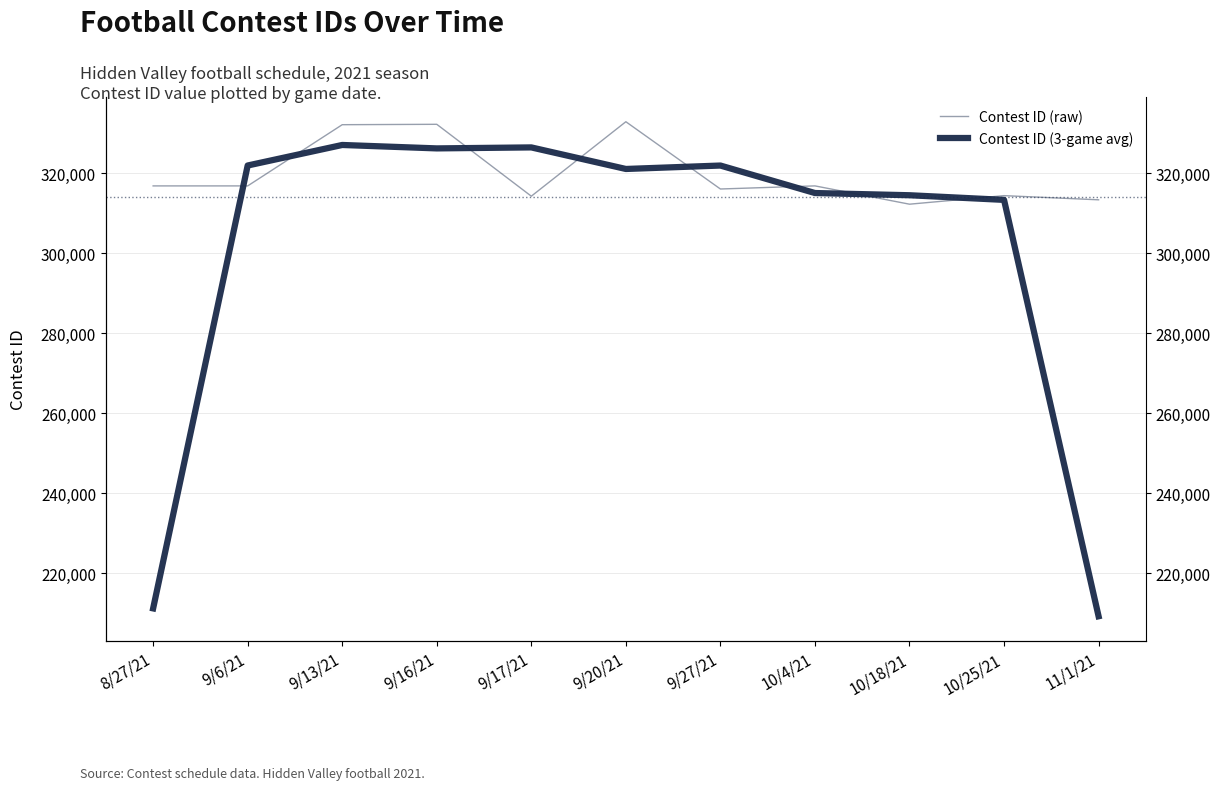

How many lines are shown in the chart?

2